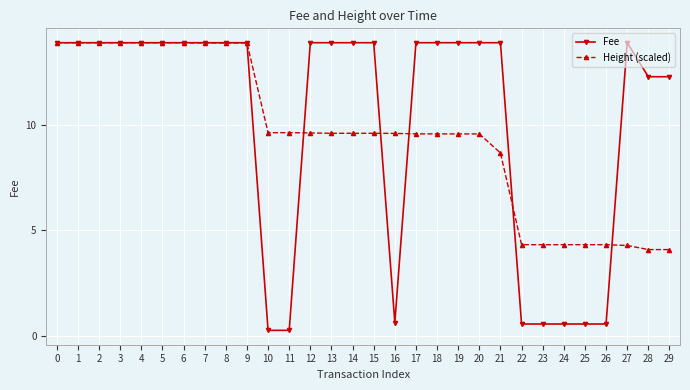

Rank the series by their average value, from highest to lowest.

Fee, Height (scaled)